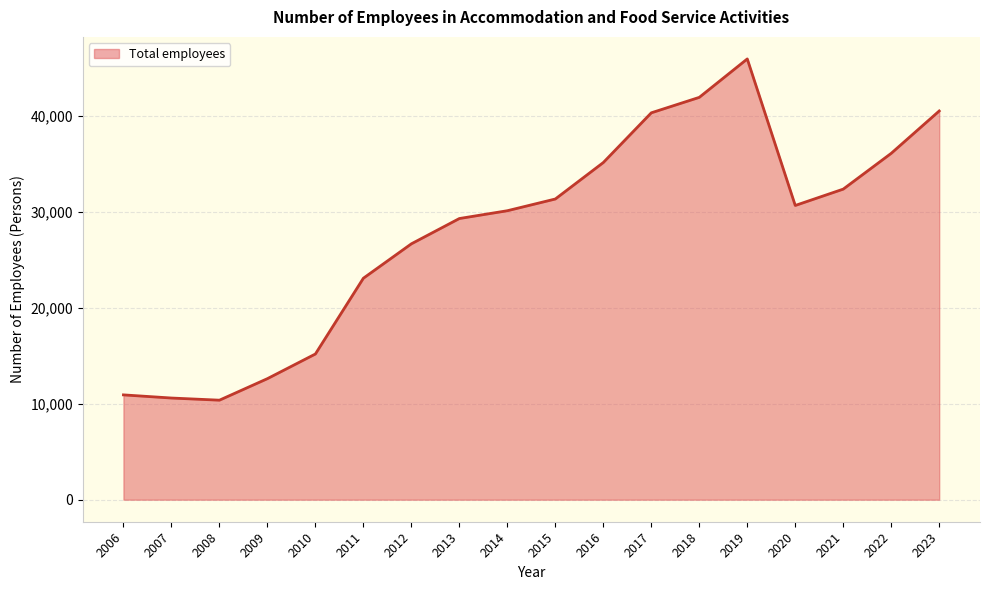

True or false: the data shows 32363.0 at 2021.

True